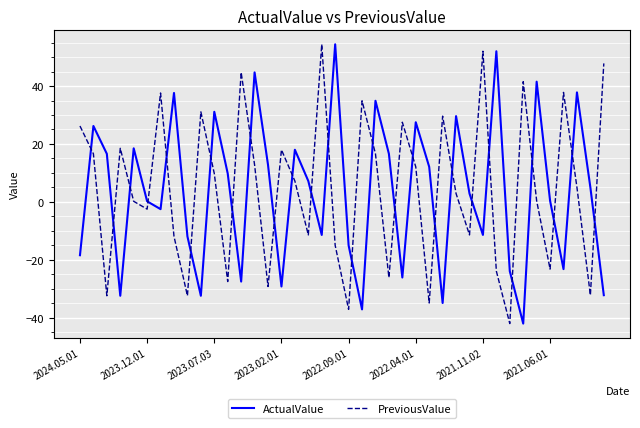

How many times do ActualValue and PreviousValue cross each other?

26